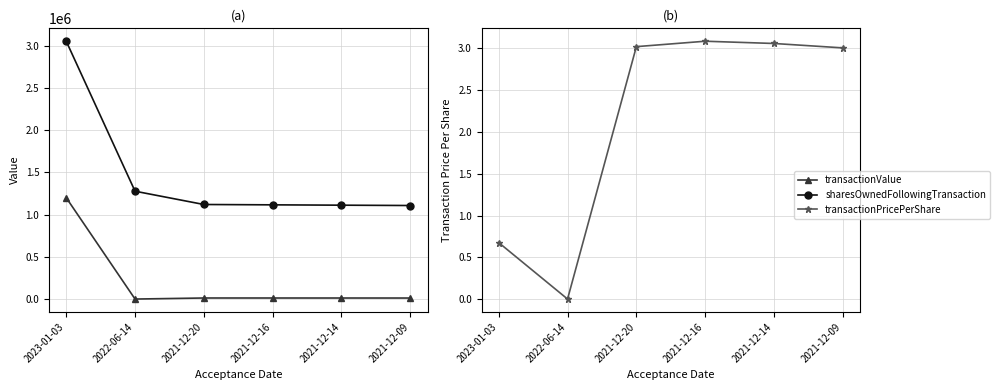

What is the label of the 3rd point from the right?

2021-12-16